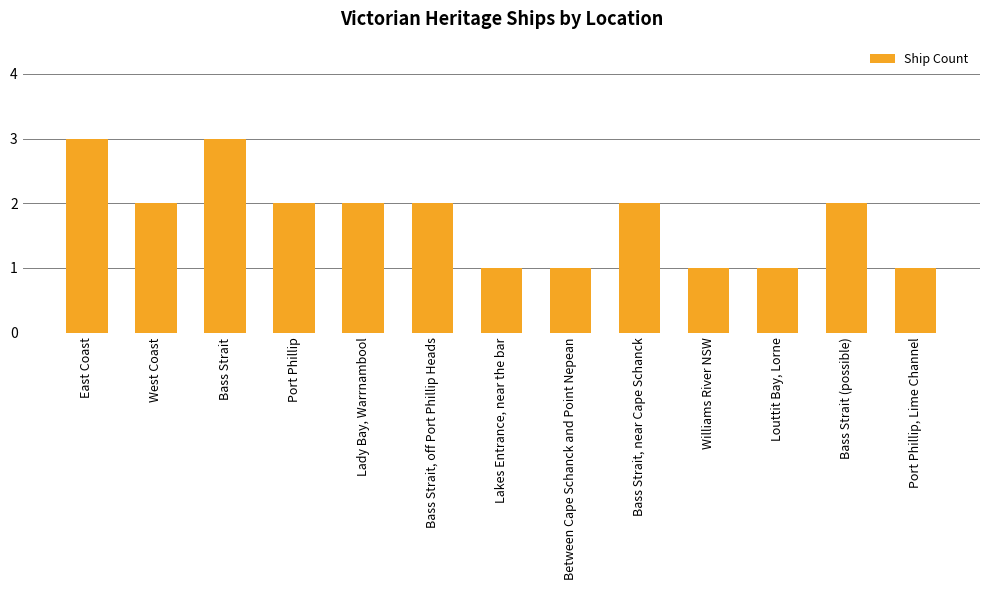

What is the ratio of the value at West Coast to the value at Williams River NSW?

2.0